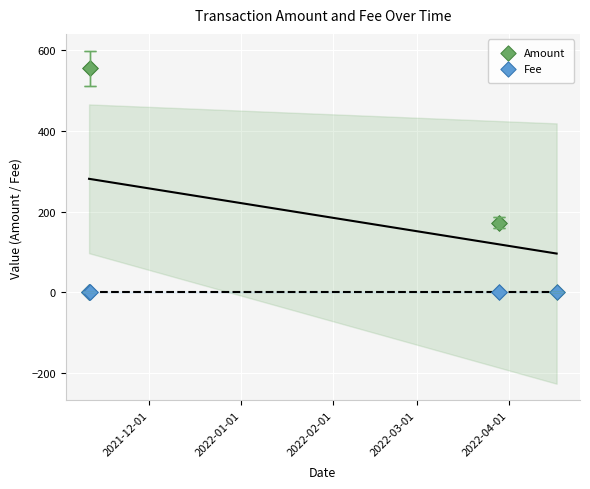

Which series has the largest Y range (max minus min)?

Amount